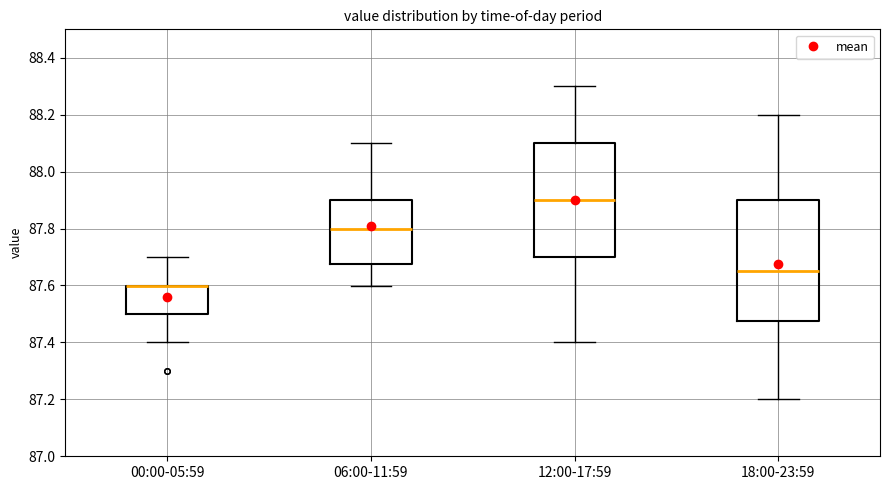

Reading left to right, transcribe this box plot: for each box, give where its median line is, the range the box spans, and where its two whiskers end, as read against the y-axis. The values are not printed on the chart, so give them approximately, as read against the axis.

00:00-05:59: median 87.60 (drawn on the box's upper edge), box 87.50 to 87.60, whiskers 87.40 to 87.70
06:00-11:59: median 87.80, box 87.68 to 87.90, whiskers 87.60 to 88.10
12:00-17:59: median 87.90, box 87.70 to 88.10, whiskers 87.40 to 88.30
18:00-23:59: median 87.66, box 87.48 to 87.90, whiskers 87.20 to 88.20